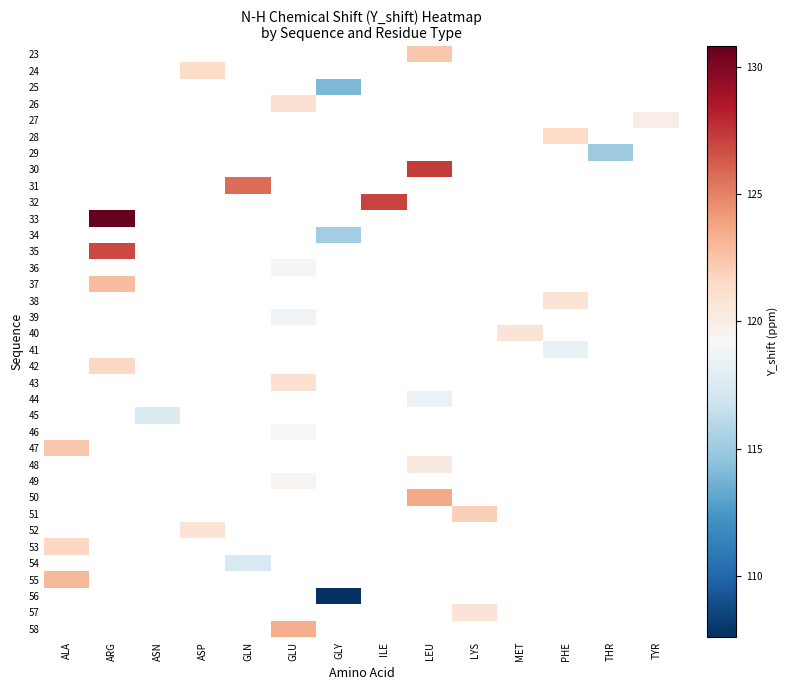

At which category does the chart reach its minimum across all series?

GLY